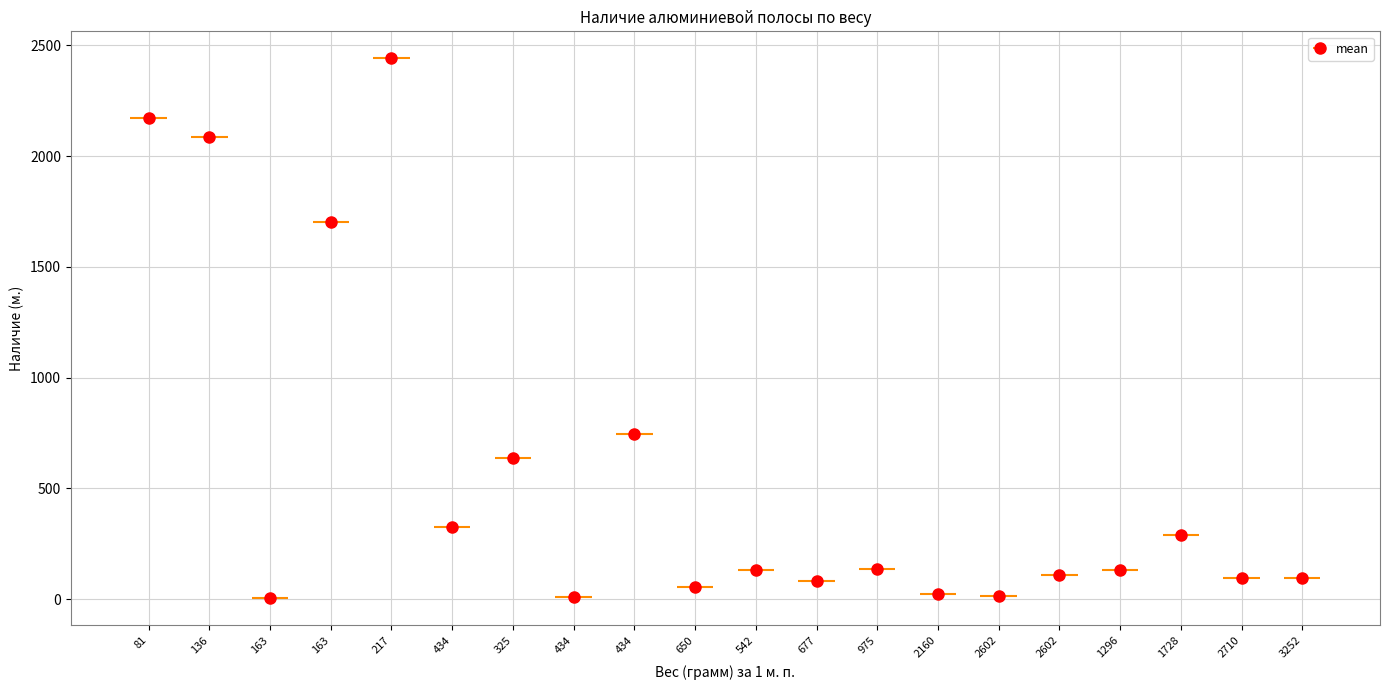

The chart shows a value of 35 at 3252. True or false?

False